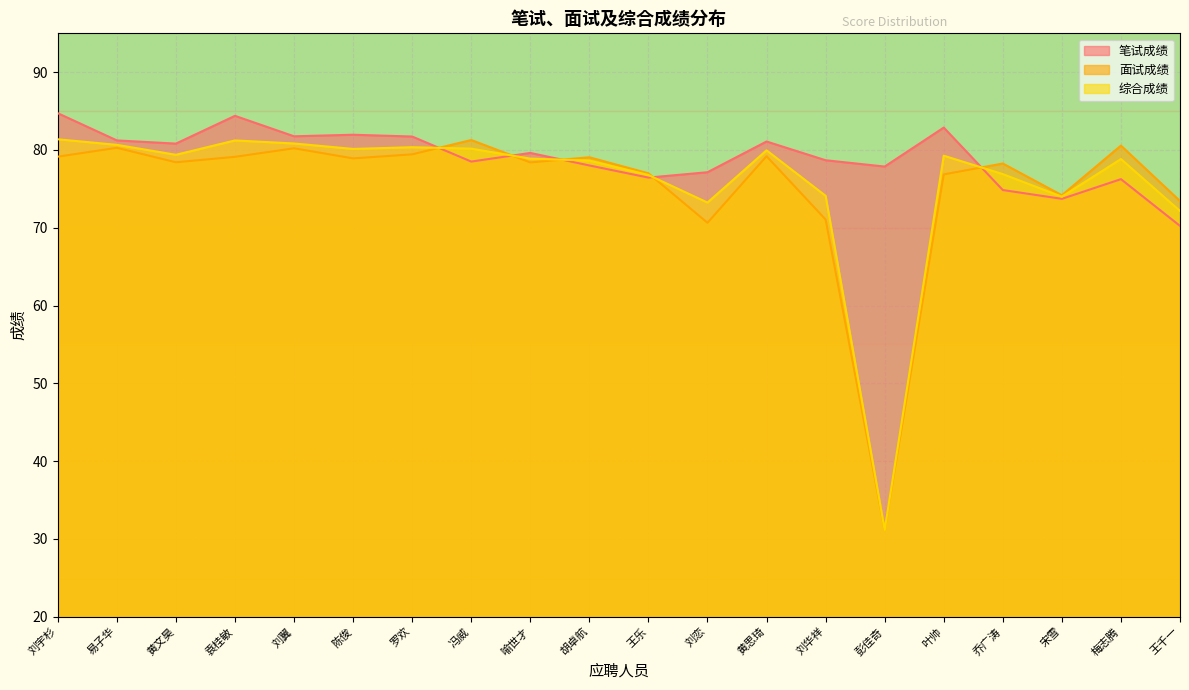

True or false: 面试成绩 has more than 0 points higher than both neighbors.

True